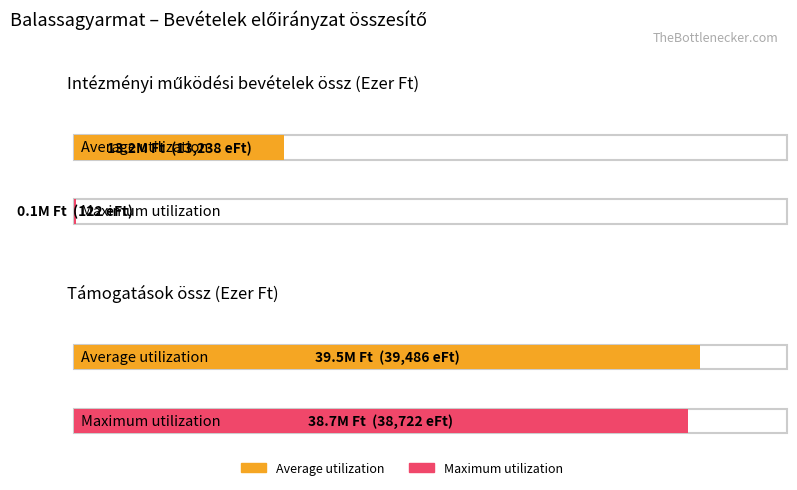

What is the sum of the Maximum utilization values at Intézményi működési bevételek össz and Támogatások összesen?

38844